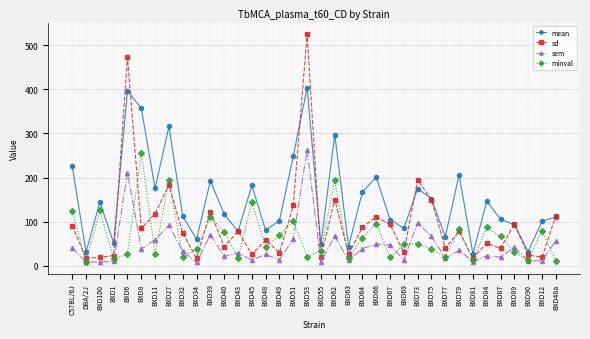

How many data points in sem are above 33?

18